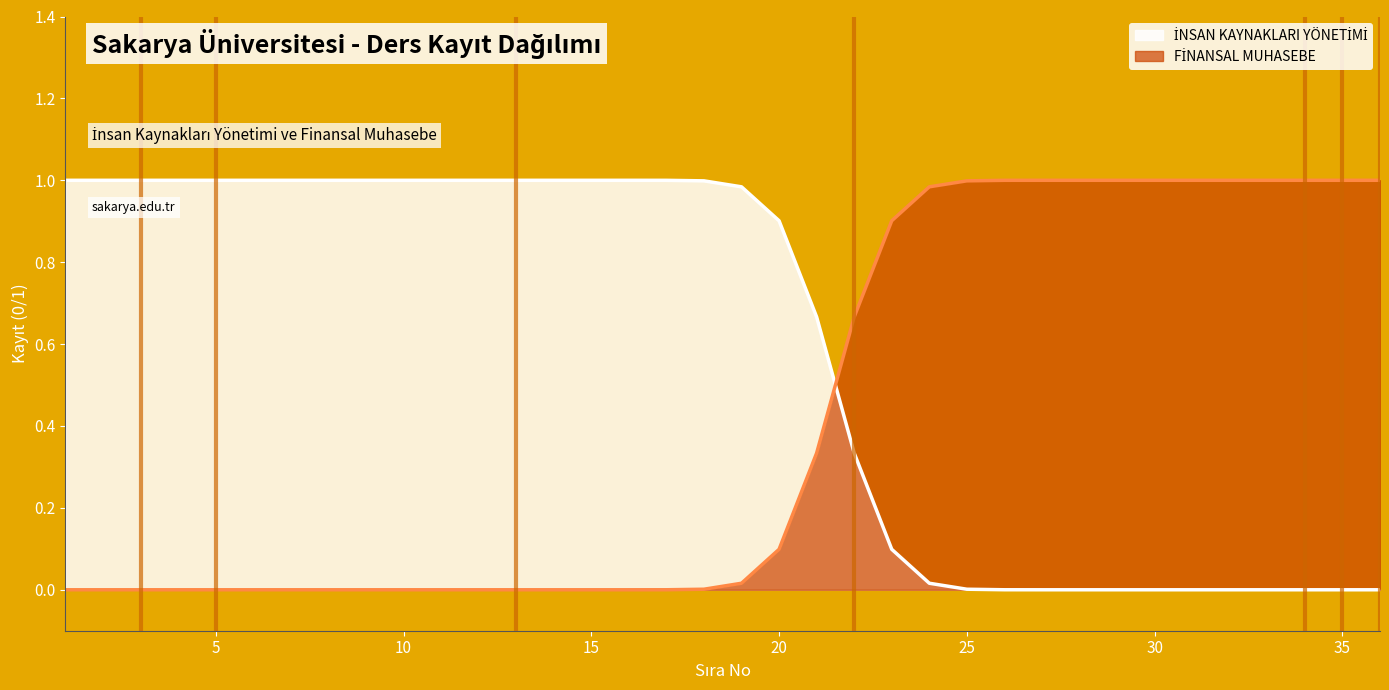

How many positive values does the FİNANSAL MUHASEBE series have?

20